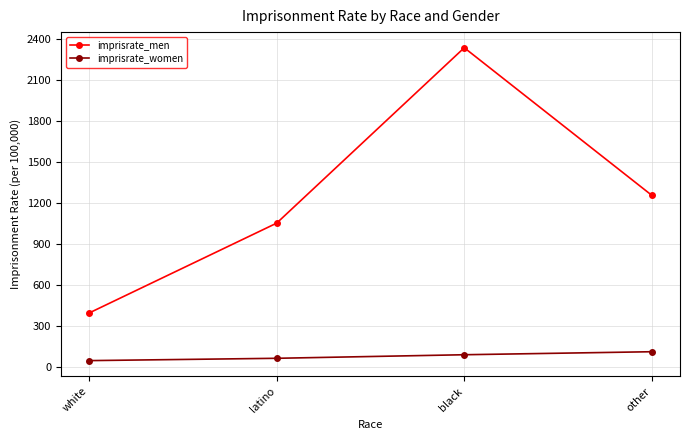

List the labels in order of imprisrate_men value, smallest first.

white, latino, other, black